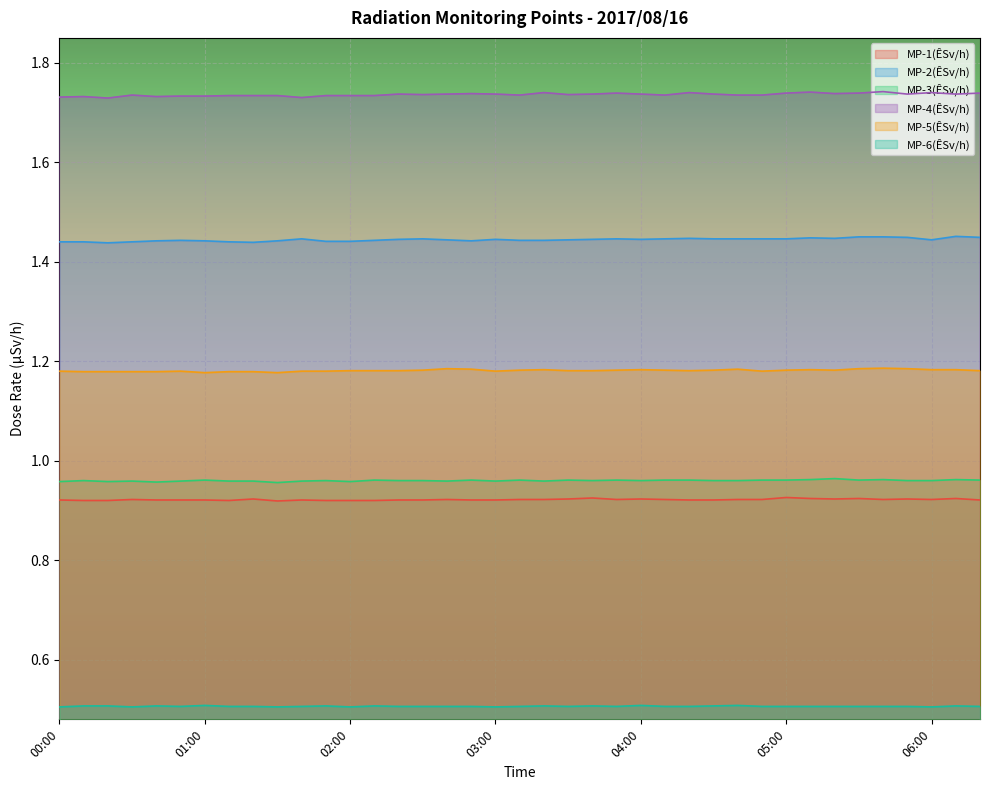

Reading left to right, list all the values displayed in this chart.

MP-1(ÊSv/h): 00:00=0.9	00:10=0.9	00:20=0.9	00:30=0.9	00:40=0.9	00:50=0.9	01:00=0.9	01:10=0.9	01:20=0.9	01:30=0.9	01:40=0.9	01:50=0.9	02:00=0.9	02:10=0.9	02:20=0.9	02:30=0.9	02:40=0.9	02:50=0.9	03:00=0.9	03:10=0.9	03:20=0.9	03:30=0.9	03:40=0.9	03:50=0.9	04:00=0.9	04:10=0.9	04:20=0.9	04:30=0.9	04:40=0.9	04:50=0.9	05:00=0.9	05:10=0.9	05:20=0.9	05:30=0.9	05:40=0.9	05:50=0.9	06:00=0.9	06:10=0.9	06:20=0.9
MP-2(ÊSv/h): 00:00=1.4	00:10=1.4	00:20=1.4	00:30=1.4	00:40=1.4	00:50=1.4	01:00=1.4	01:10=1.4	01:20=1.4	01:30=1.4	01:40=1.4	01:50=1.4	02:00=1.4	02:10=1.4	02:20=1.4	02:30=1.4	02:40=1.4	02:50=1.4	03:00=1.4	03:10=1.4	03:20=1.4	03:30=1.4	03:40=1.4	03:50=1.4	04:00=1.4	04:10=1.4	04:20=1.4	04:30=1.4	04:40=1.4	04:50=1.4	05:00=1.4	05:10=1.4	05:20=1.4	05:30=1.4	05:40=1.4	05:50=1.4	06:00=1.4	06:10=1.5	06:20=1.4
MP-3(ÊSv/h): 00:00=1.0	00:10=1.0	00:20=1.0	00:30=1.0	00:40=1.0	00:50=1.0	01:00=1.0	01:10=1.0	01:20=1.0	01:30=1.0	01:40=1.0	01:50=1.0	02:00=1.0	02:10=1.0	02:20=1.0	02:30=1.0	02:40=1.0	02:50=1.0	03:00=1.0	03:10=1.0	03:20=1.0	03:30=1.0	03:40=1.0	03:50=1.0	04:00=1.0	04:10=1.0	04:20=1.0	04:30=1.0	04:40=1.0	04:50=1.0	05:00=1.0	05:10=1.0	05:20=1.0	05:30=1.0	05:40=1.0	05:50=1.0	06:00=1.0	06:10=1.0	06:20=1.0
MP-4(ÊSv/h): 00:00=1.7	00:10=1.7	00:20=1.7	00:30=1.7	00:40=1.7	00:50=1.7	01:00=1.7	01:10=1.7	01:20=1.7	01:30=1.7	01:40=1.7	01:50=1.7	02:00=1.7	02:10=1.7	02:20=1.7	02:30=1.7	02:40=1.7	02:50=1.7	03:00=1.7	03:10=1.7	03:20=1.7	03:30=1.7	03:40=1.7	03:50=1.7	04:00=1.7	04:10=1.7	04:20=1.7	04:30=1.7	04:40=1.7	04:50=1.7	05:00=1.7	05:10=1.7	05:20=1.7	05:30=1.7	05:40=1.7	05:50=1.7	06:00=1.7	06:10=1.7	06:20=1.7
MP-5(ÊSv/h): 00:00=1.2	00:10=1.2	00:20=1.2	00:30=1.2	00:40=1.2	00:50=1.2	01:00=1.2	01:10=1.2	01:20=1.2	01:30=1.2	01:40=1.2	01:50=1.2	02:00=1.2	02:10=1.2	02:20=1.2	02:30=1.2	02:40=1.2	02:50=1.2	03:00=1.2	03:10=1.2	03:20=1.2	03:30=1.2	03:40=1.2	03:50=1.2	04:00=1.2	04:10=1.2	04:20=1.2	04:30=1.2	04:40=1.2	04:50=1.2	05:00=1.2	05:10=1.2	05:20=1.2	05:30=1.2	05:40=1.2	05:50=1.2	06:00=1.2	06:10=1.2	06:20=1.2
MP-6(ÊSv/h): 00:00=0.5	00:10=0.5	00:20=0.5	00:30=0.5	00:40=0.5	00:50=0.5	01:00=0.5	01:10=0.5	01:20=0.5	01:30=0.5	01:40=0.5	01:50=0.5	02:00=0.5	02:10=0.5	02:20=0.5	02:30=0.5	02:40=0.5	02:50=0.5	03:00=0.5	03:10=0.5	03:20=0.5	03:30=0.5	03:40=0.5	03:50=0.5	04:00=0.5	04:10=0.5	04:20=0.5	04:30=0.5	04:40=0.5	04:50=0.5	05:00=0.5	05:10=0.5	05:20=0.5	05:30=0.5	05:40=0.5	05:50=0.5	06:00=0.5	06:10=0.5	06:20=0.5